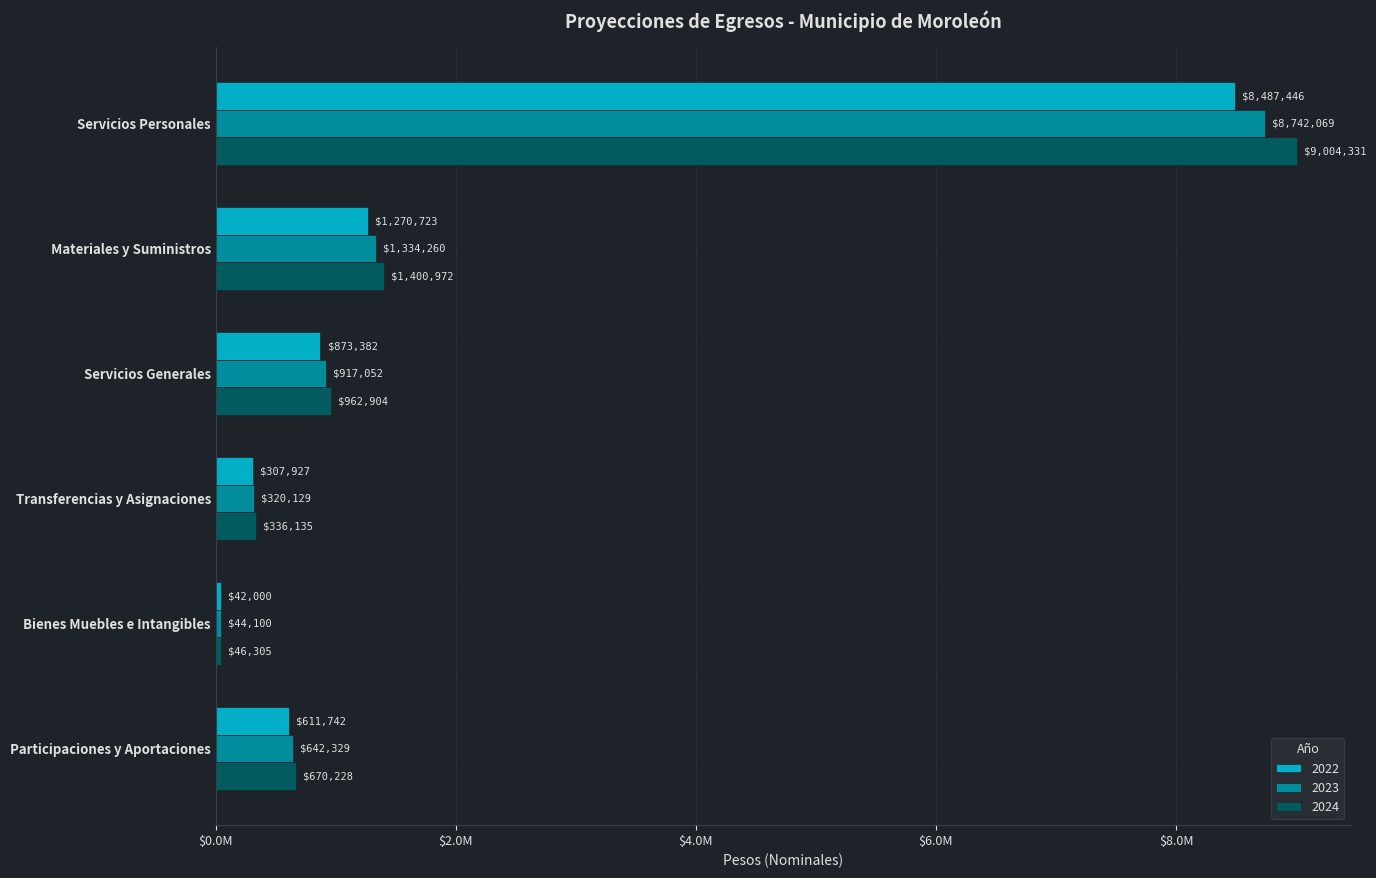

Reading right to left, list all the values displayed in this chart.

2022: 611741.6	42000.0	307926.9	873382.4	1270723.4	8487445.6
2023: 642328.7	44100.0	320128.8	917051.5	1334259.5	8742068.9
2024: 670227.9	46305.0	336135.3	962904.1	1400972.5	9004331.0